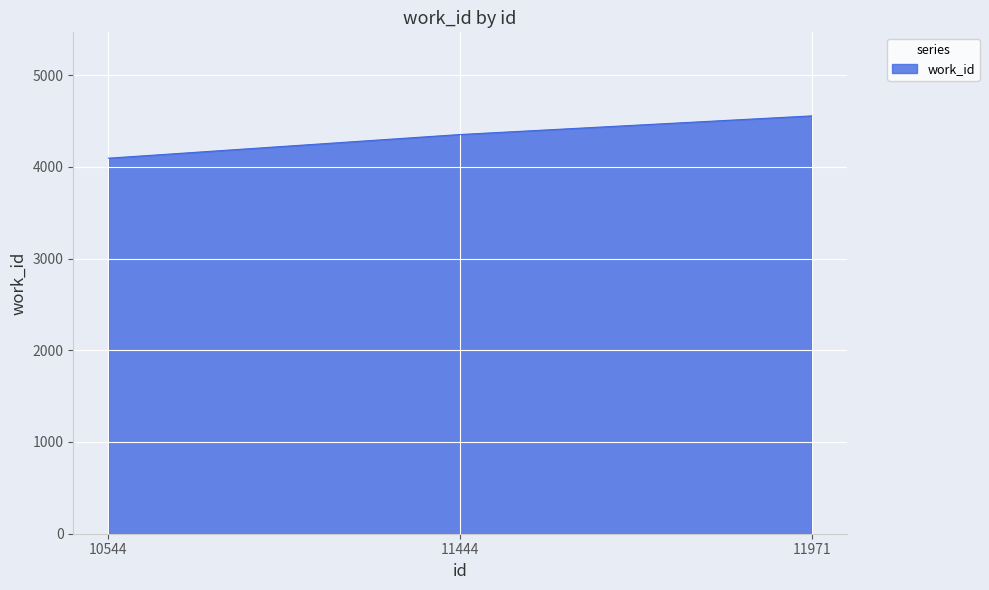

How many values are between 4094 and 4555?

3